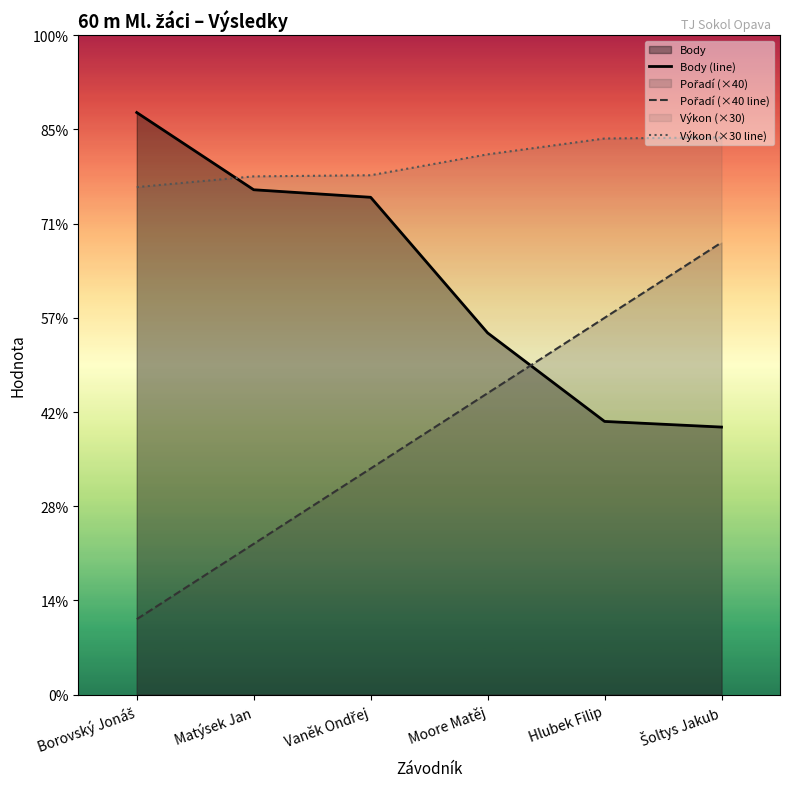

What is the sum of the Body (line) values at Moore Matěj and Vaněk Ondřej?

456.0